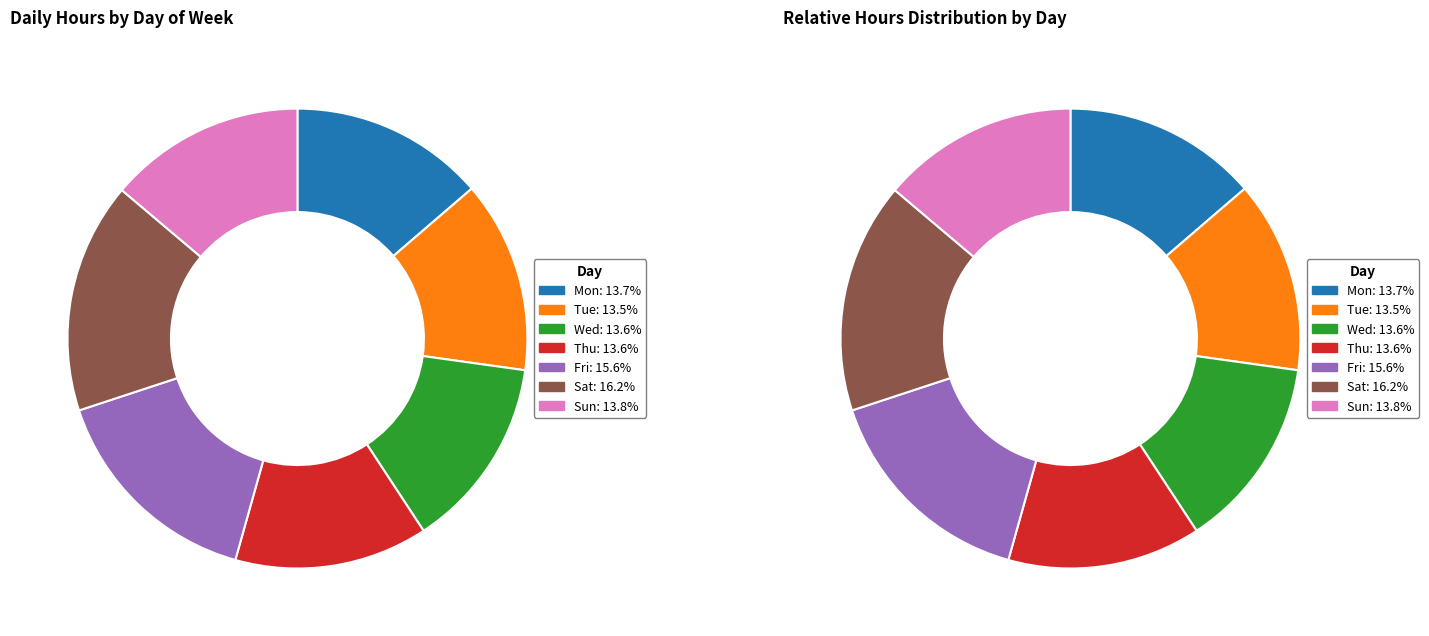

How many slices are in this pie chart?

7